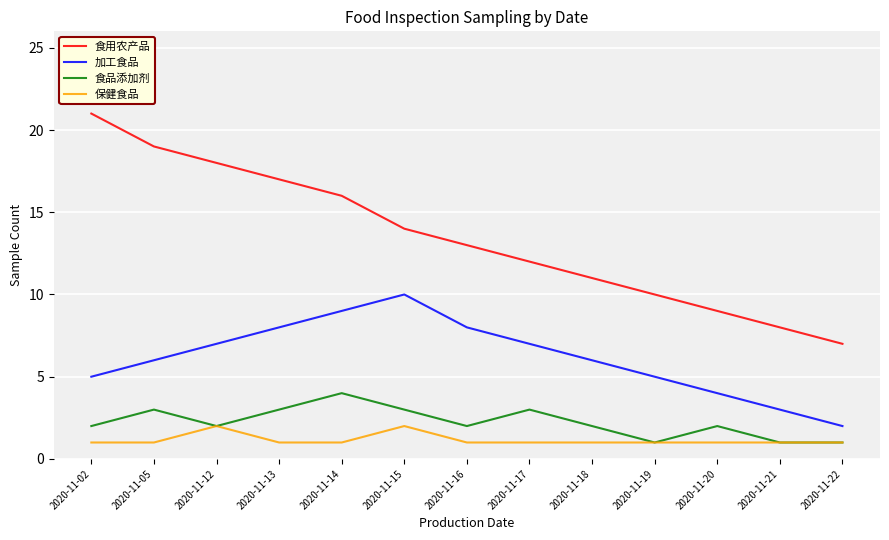

Between 2020-11-15 and 2020-11-16, which series saw the biggest shift?

加工食品